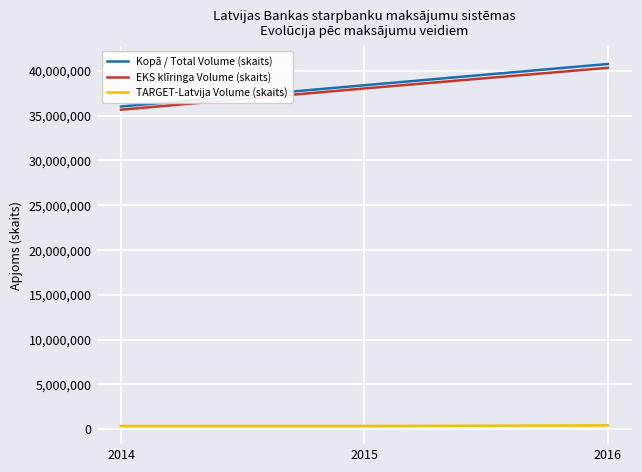

Which series changed the most between 2014 and 2015?

Kopā / Total Volume (skaits)